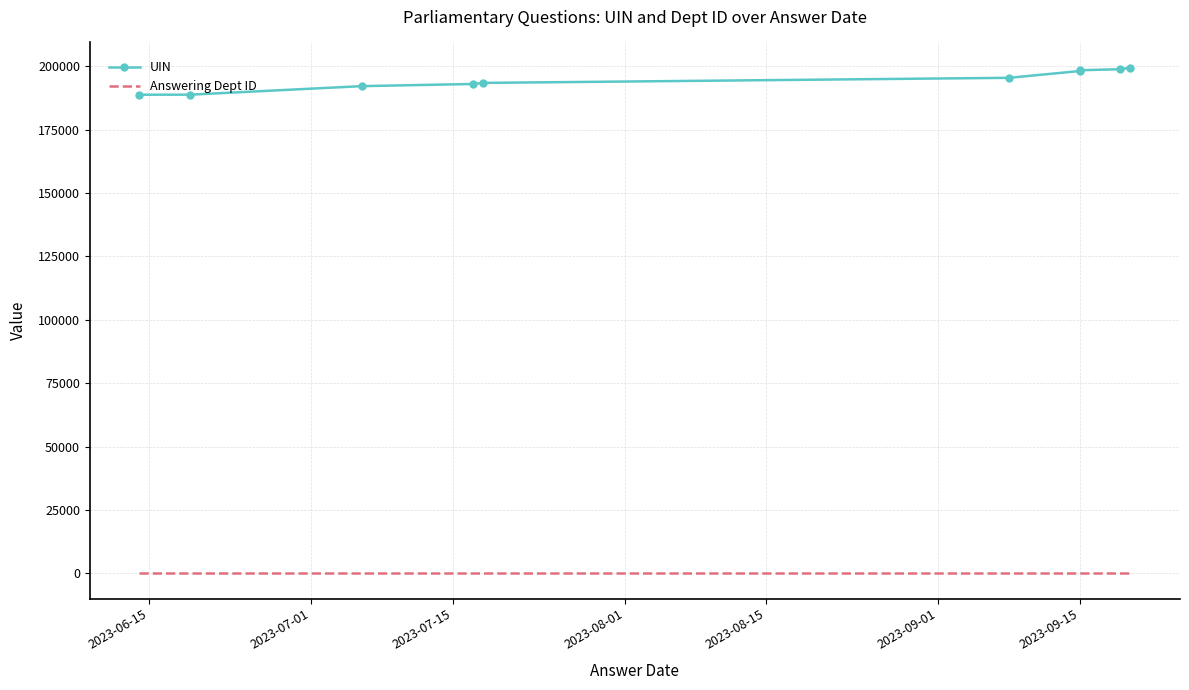

At how many categories does at least one series exceed 145982?

10